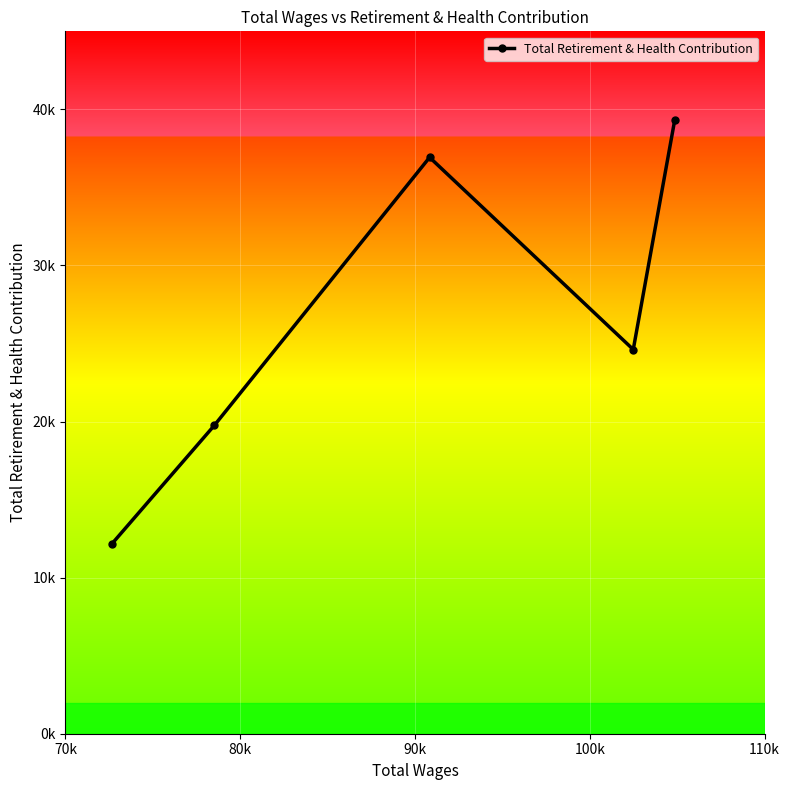

How many points are lower than both their immediate neighbors (excluding endpoints)?

1